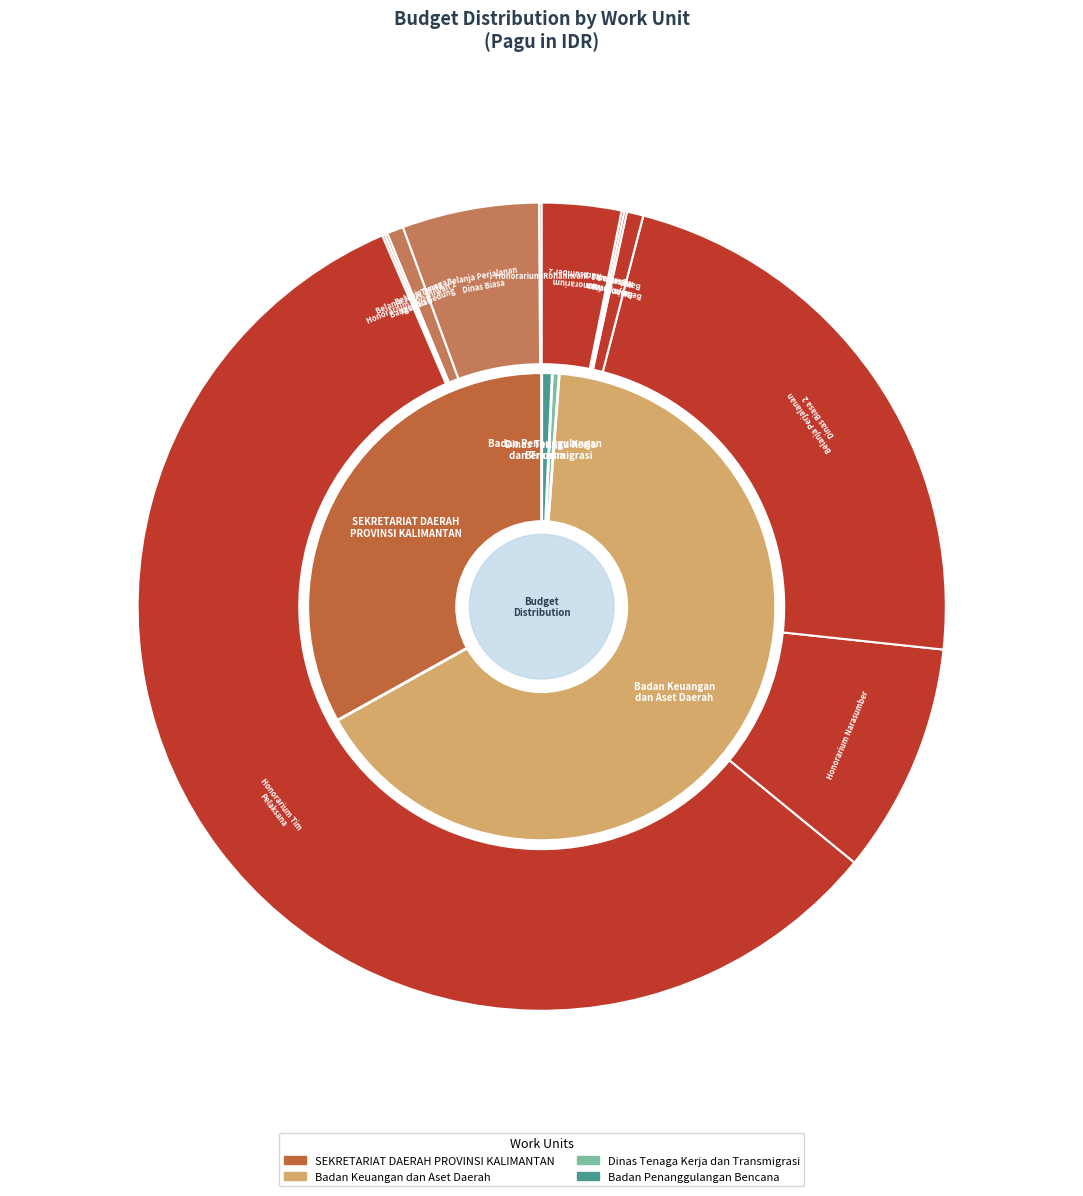

What is the largest slice in the pie chart?

Honorarium Tim Pelaksana